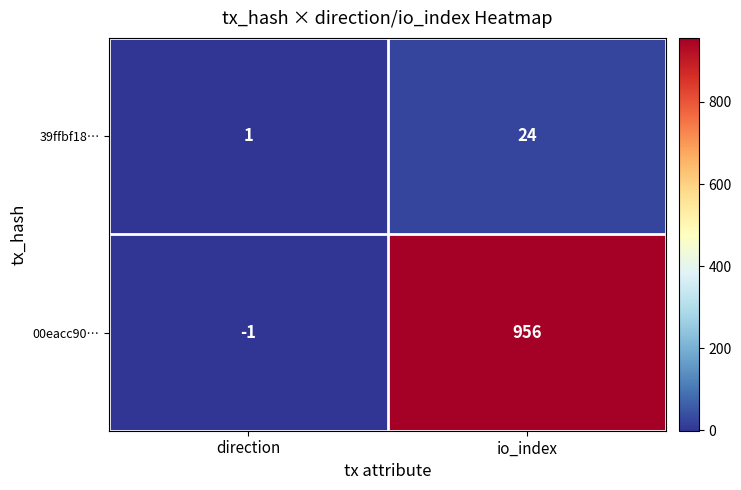

What is the approximate value of 00eacc90… at io_index?

956